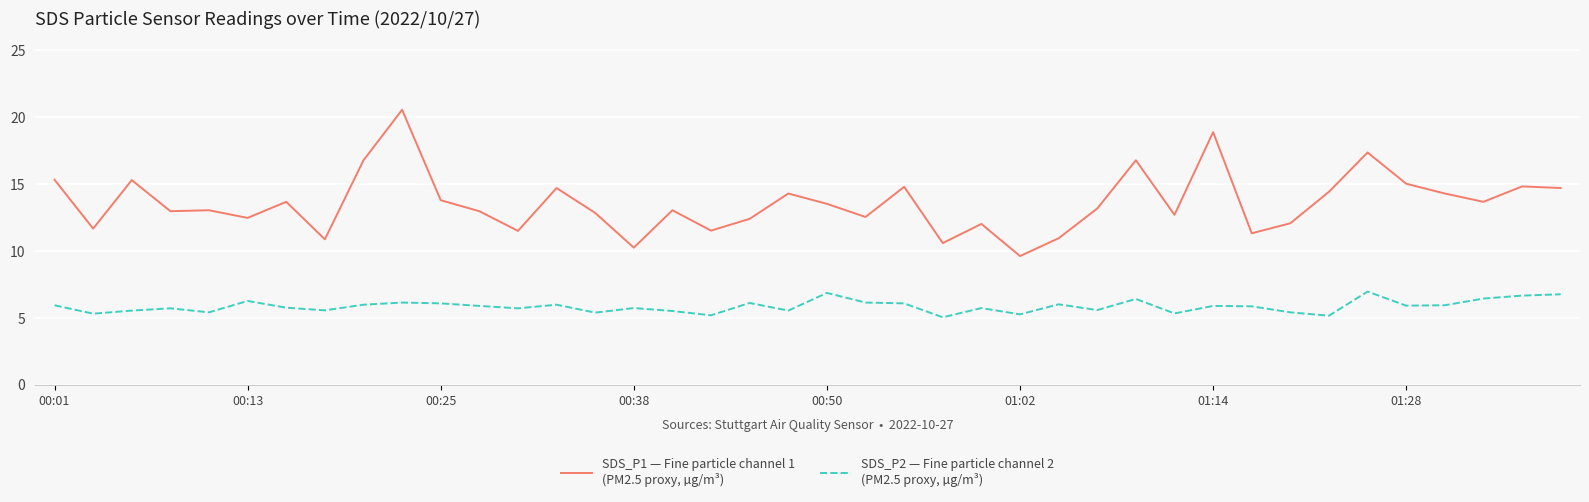

What is the maximum value shown in the chart?

20.5